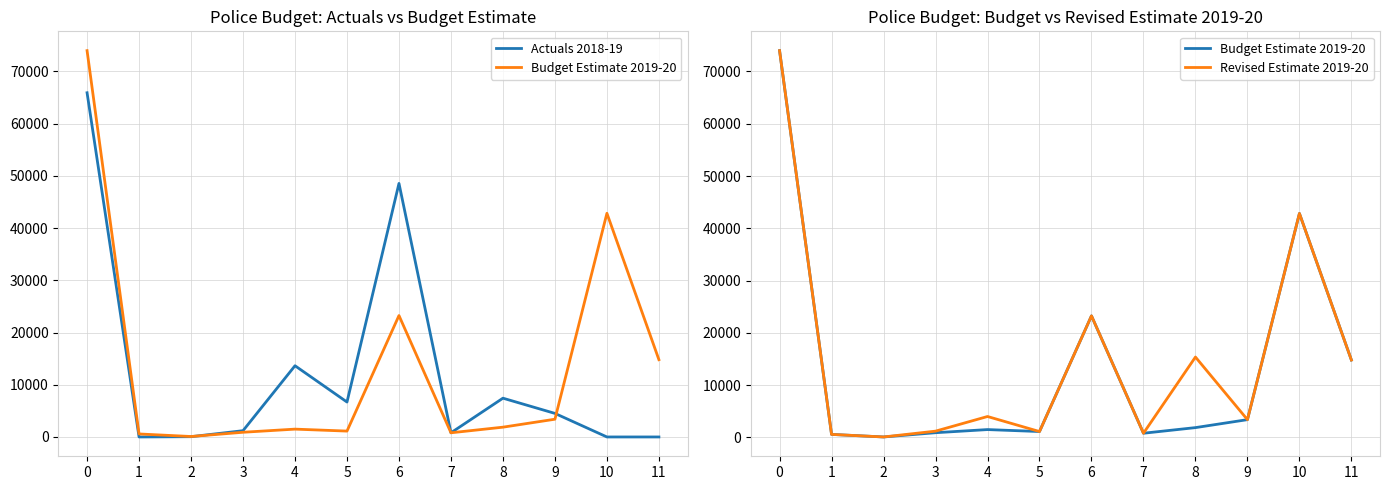

What is the difference between the maximum and second lowest values in the Actuals 2018-19 series?

65915